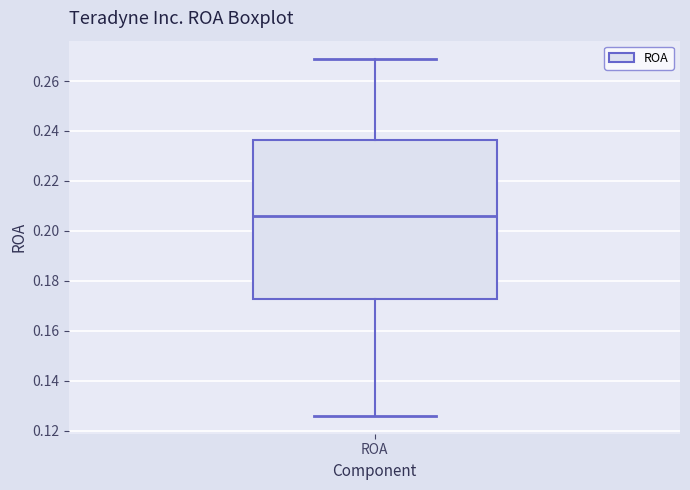

Transcribe this box plot: give where the median line is, the range the box spans, and where the two whiskers end, as read against the y-axis. The values are not printed on the chart, so give them approximately, as read against the axis.

median 0.206, box 0.172 to 0.236, whiskers 0.126 to 0.270